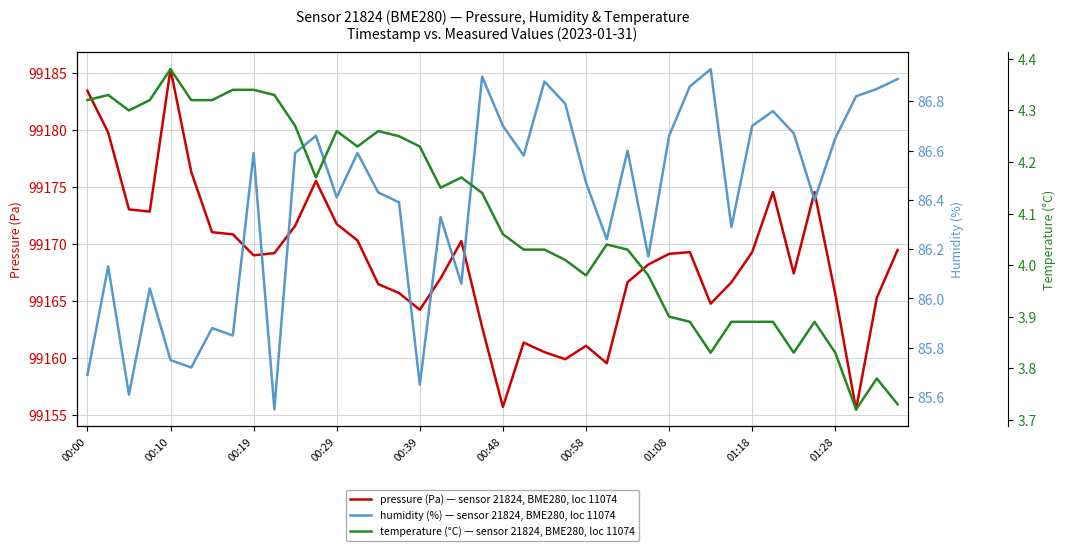

In temperature (°C) — sensor 21824, BME280, loc 11074, how many points are lower than both neighbors (excluding endpoints)?

8